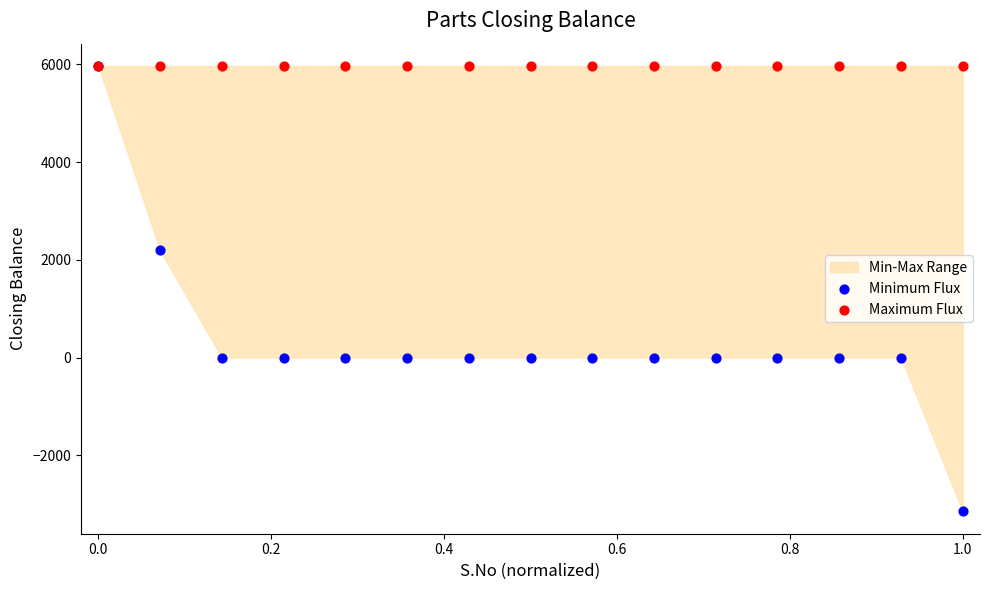

In the Minimum Flux series, what Y value is closest to 1409?

2195